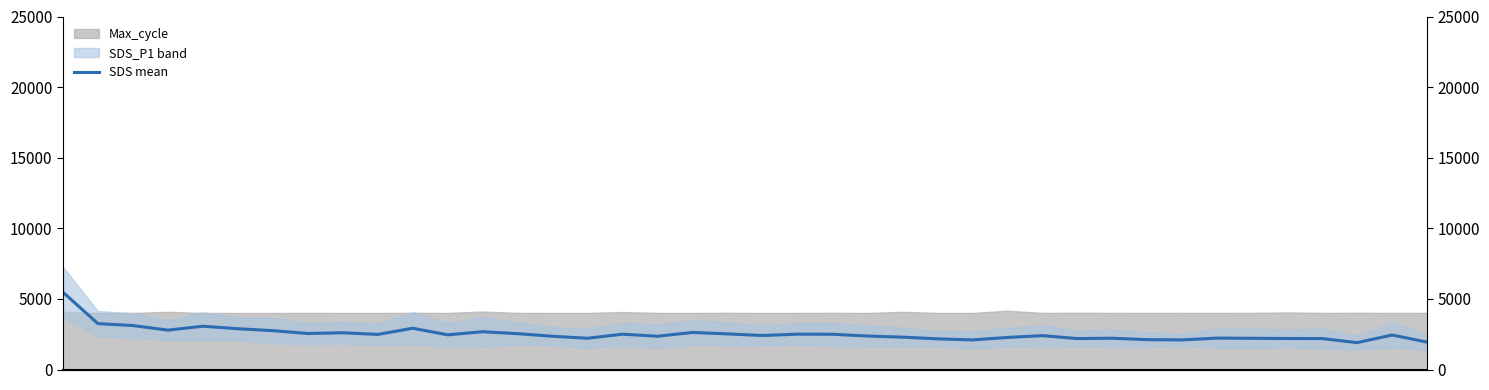

Is it true that the value at 18 is 2625?

True